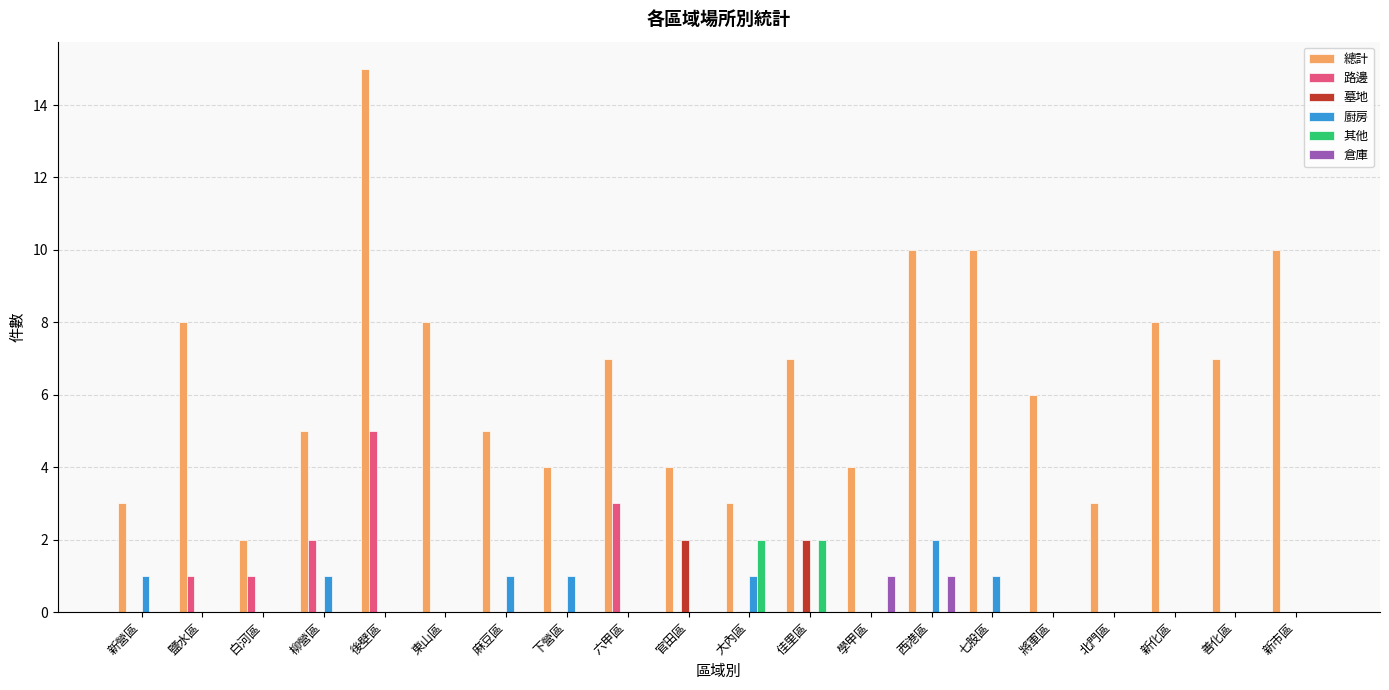

Reading right to left, extract all data points from this chart.

總計: 10	7	8	3	6	10	10	4	7	3	4	7	4	5	8	15	5	2	8	3
路邊: 0	0	0	0	0	0	0	0	0	0	0	3	0	0	0	5	2	1	1	0
墓地: 0	0	0	0	0	0	0	0	2	0	2	0	0	0	0	0	0	0	0	0
廚房: 0	0	0	0	0	1	2	0	0	1	0	0	1	1	0	0	1	0	0	1
其他: 0	0	0	0	0	0	0	0	2	2	0	0	0	0	0	0	0	0	0	0
倉庫: 0	0	0	0	0	0	1	1	0	0	0	0	0	0	0	0	0	0	0	0